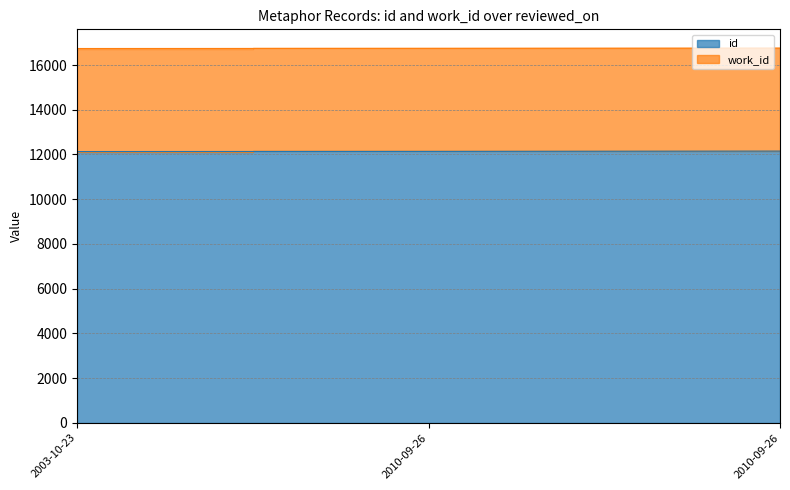

How many values are below 16747?

1